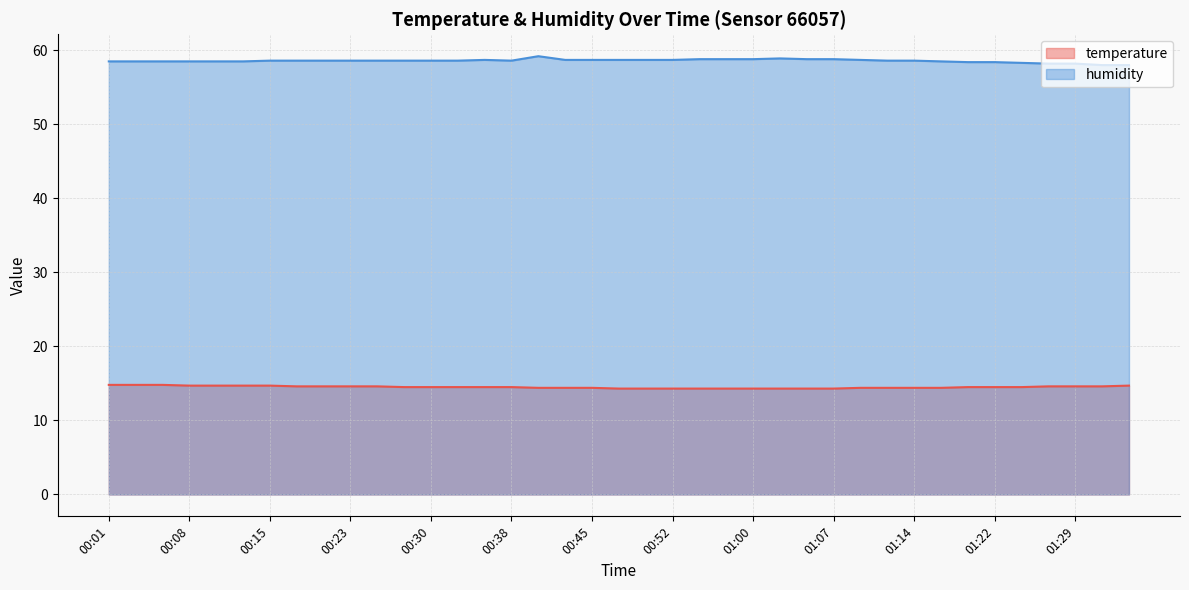

What is the smallest value displayed?

14.3